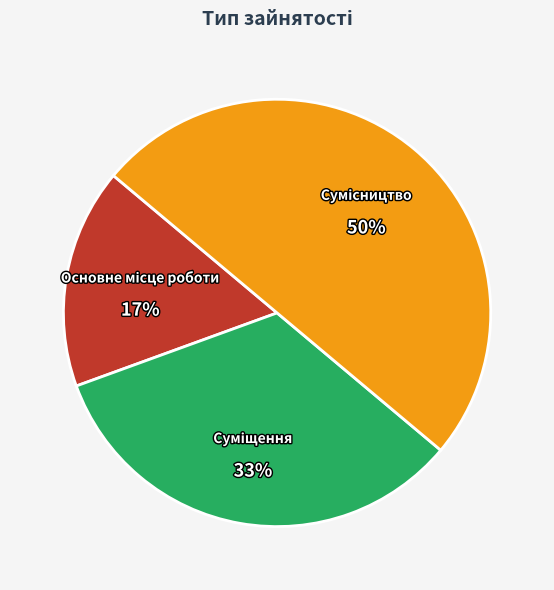

To the nearest percent, what is the average slice percentage?

33%